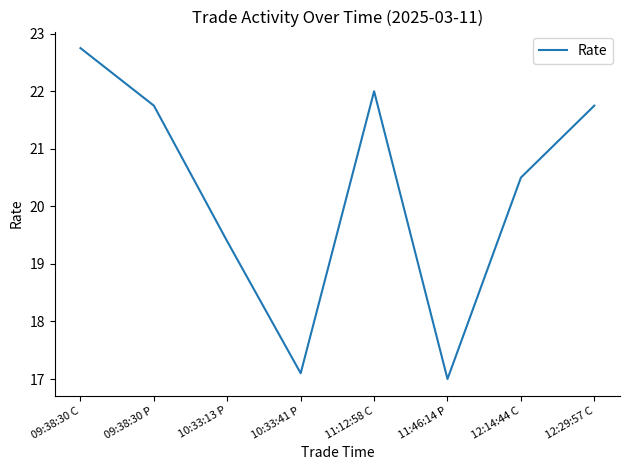

Approximately how many times larger is the value at 12:14:44 C compared to 12:29:57 C?

0.9